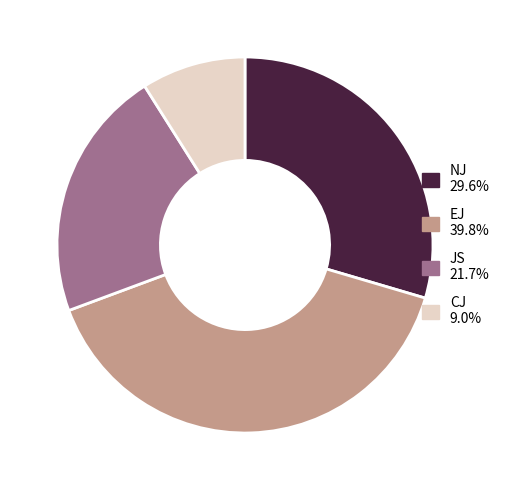

Which slice is the smallest?

CJ